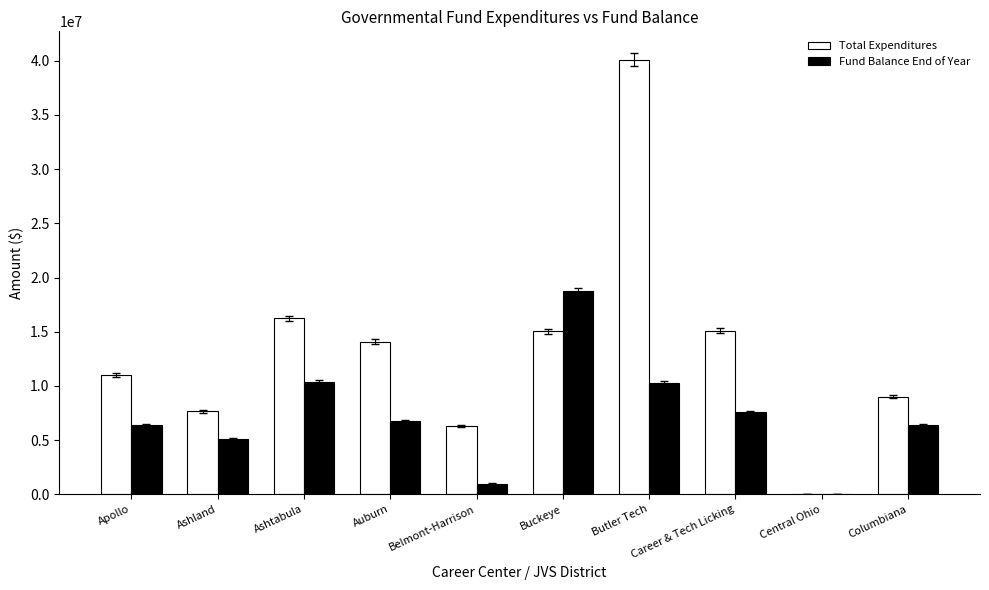

Which series has the largest total across all categories?

Total Expenditures